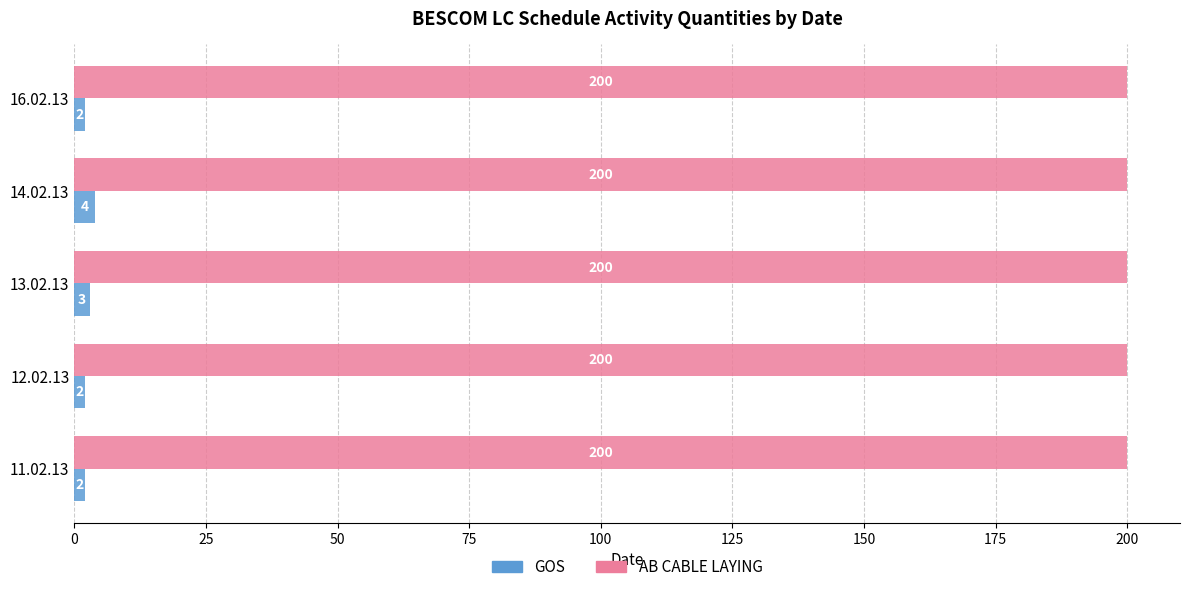

Is it true that GOS equals 3 at 13.02.13?

True